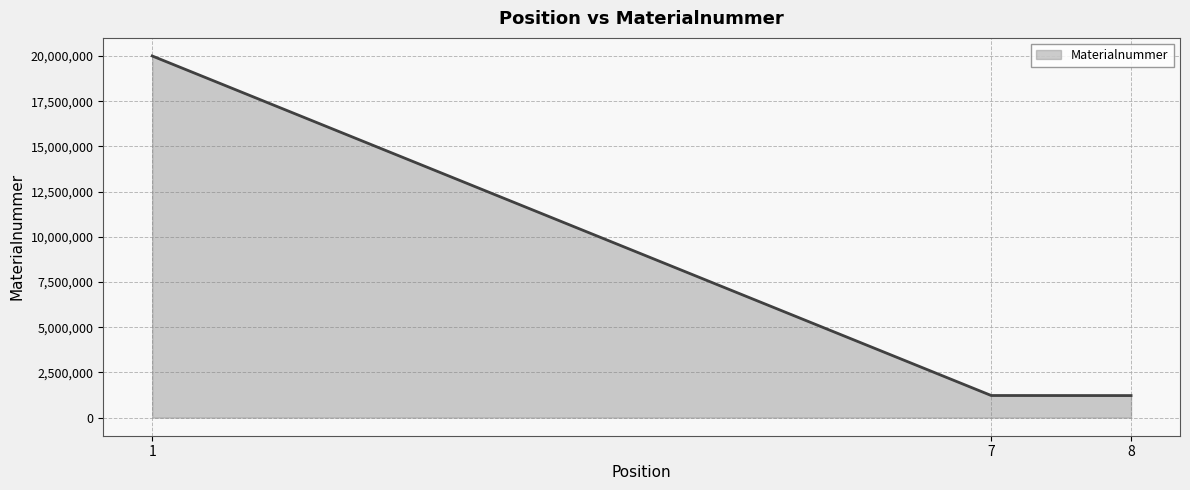

What is the difference between the values at 7 and 8?

3590